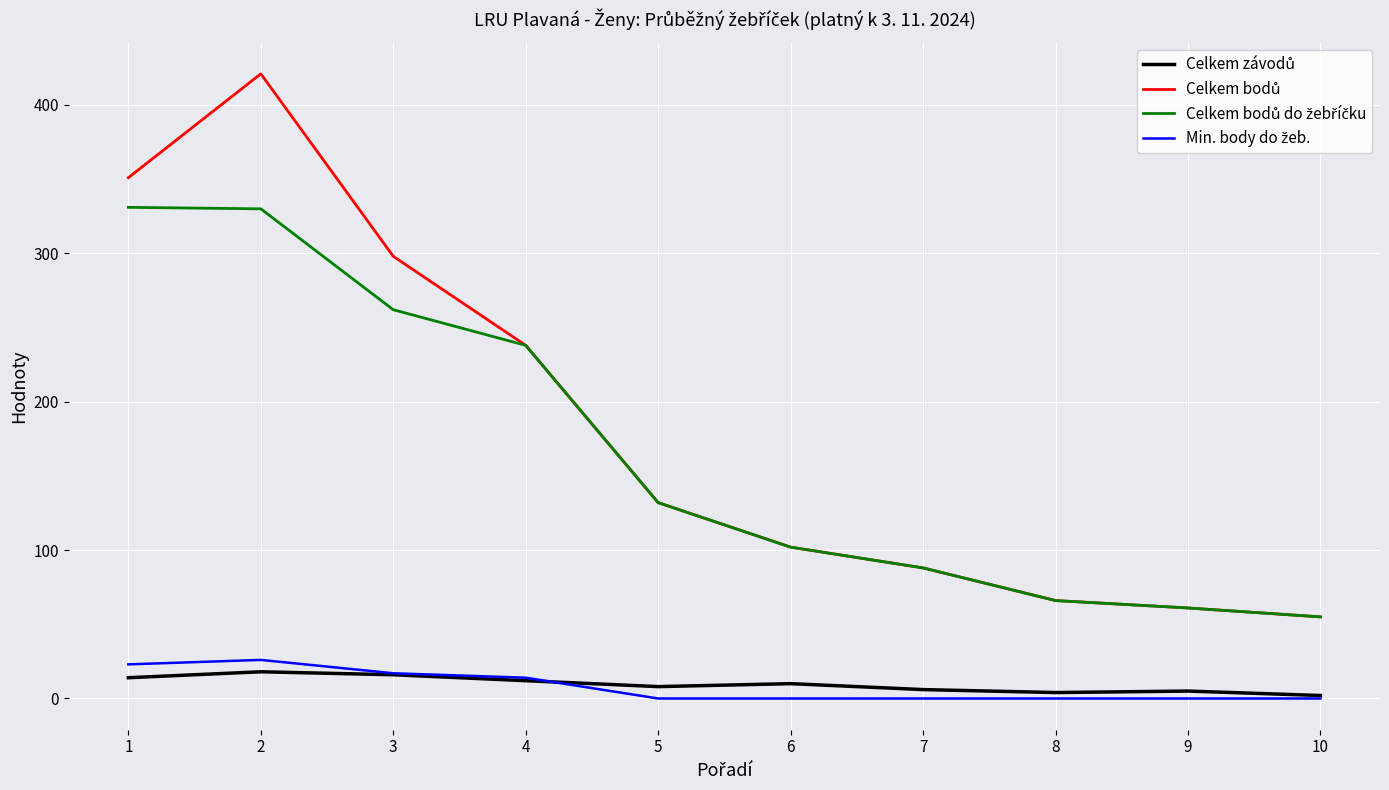

What is the value of the Celkem závodů point at the 5th from the left?

8